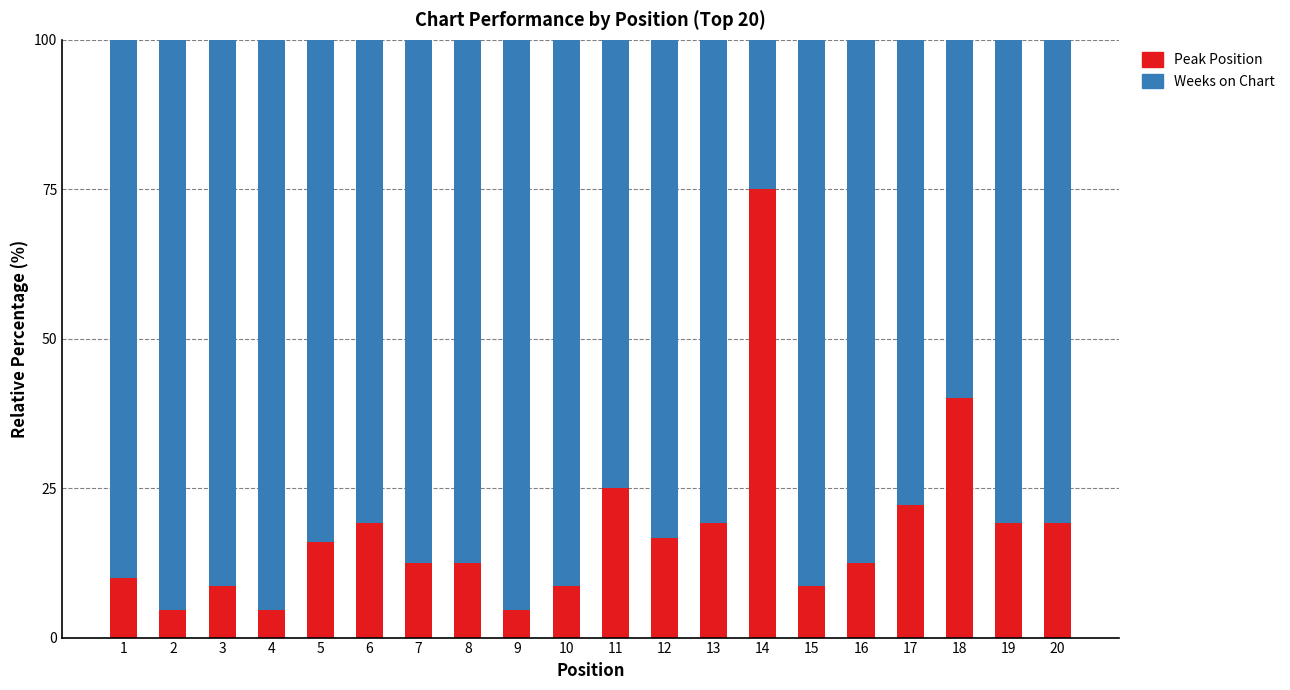

Where is Peak Position nearest to the value 39?

18